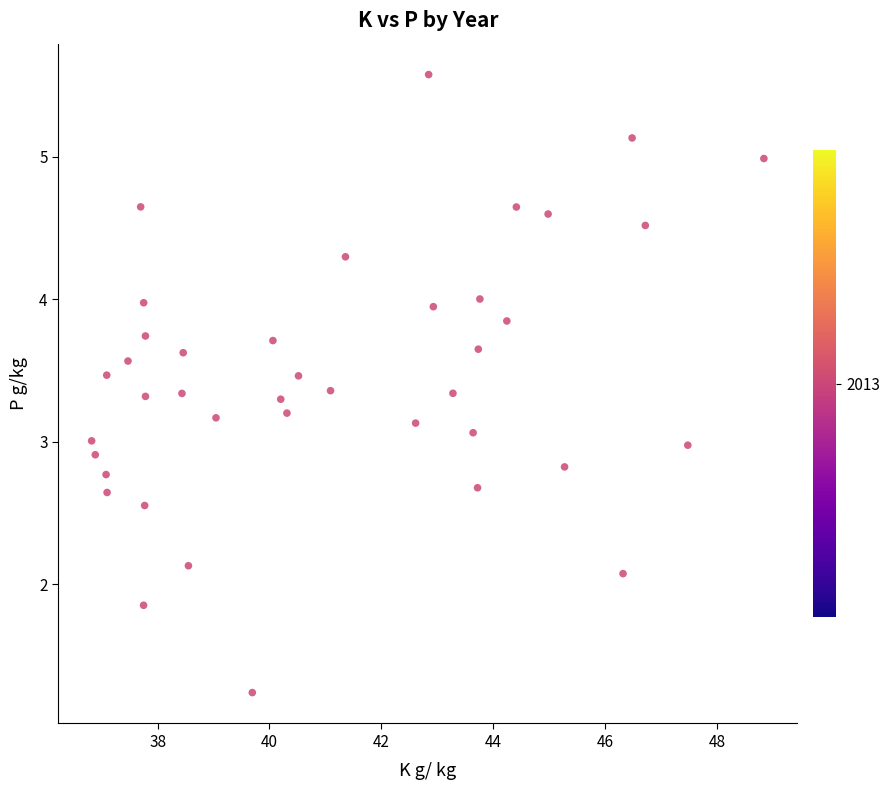

What is the range of Y values (max minus min)?

4.3